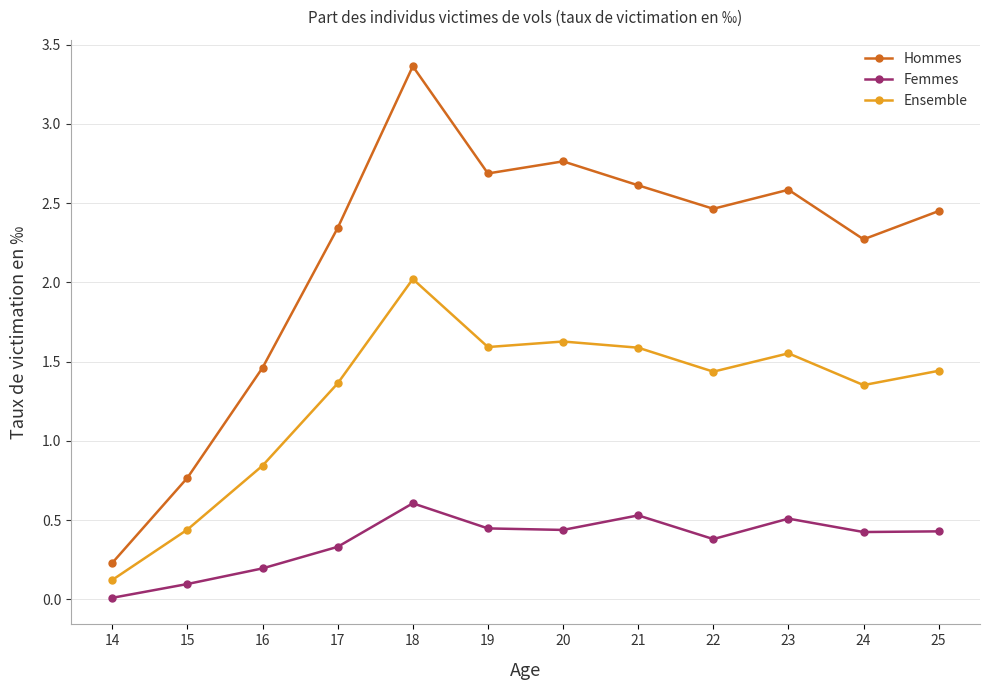

At which label does Hommes reach its peak?

18